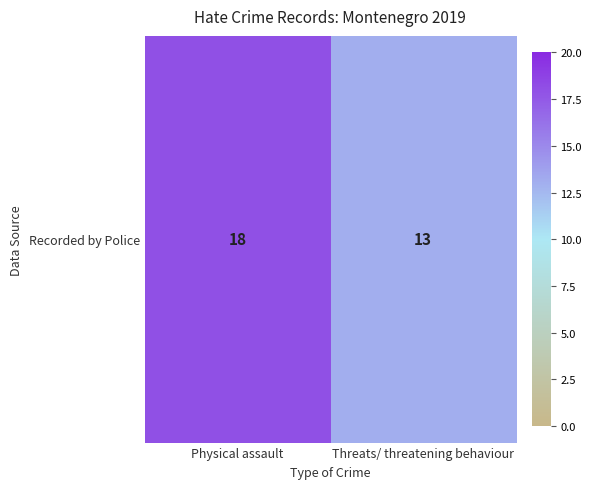

Reading right to left, what are all the values shown in this chart?

13	18